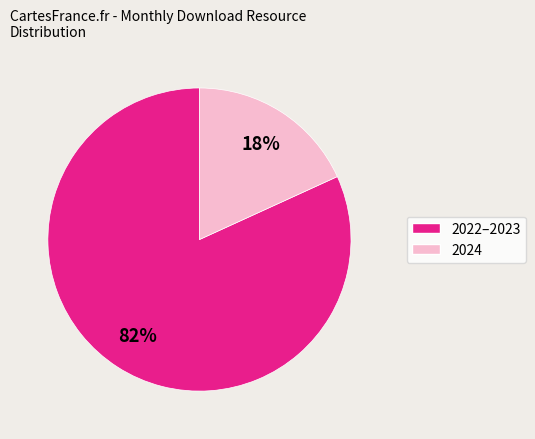

How many segments does this pie chart have?

2